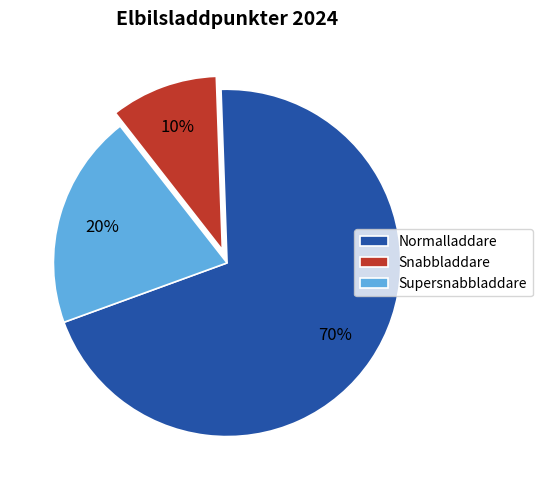

Which slice is the smallest?

Snabbladdare